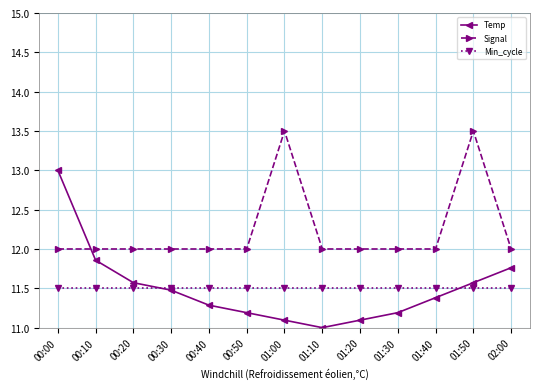

What is the label of the 5th point from the left?

00:40